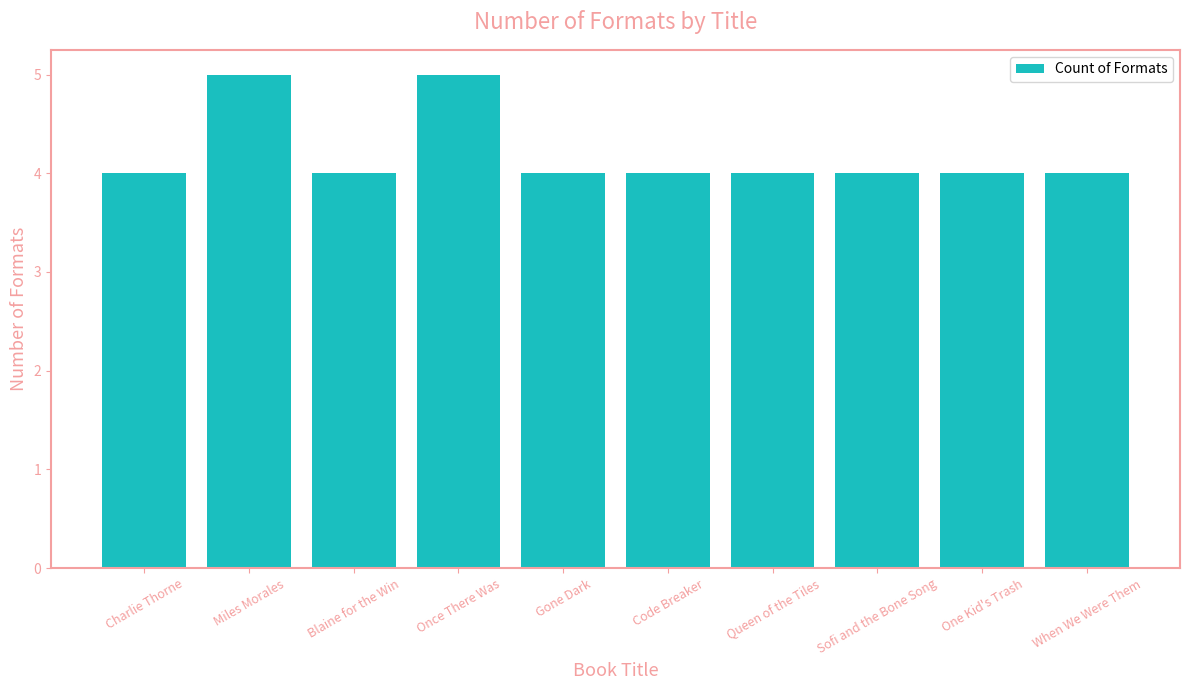

Which has a higher value, When We Were Them or Once There Was?

Once There Was